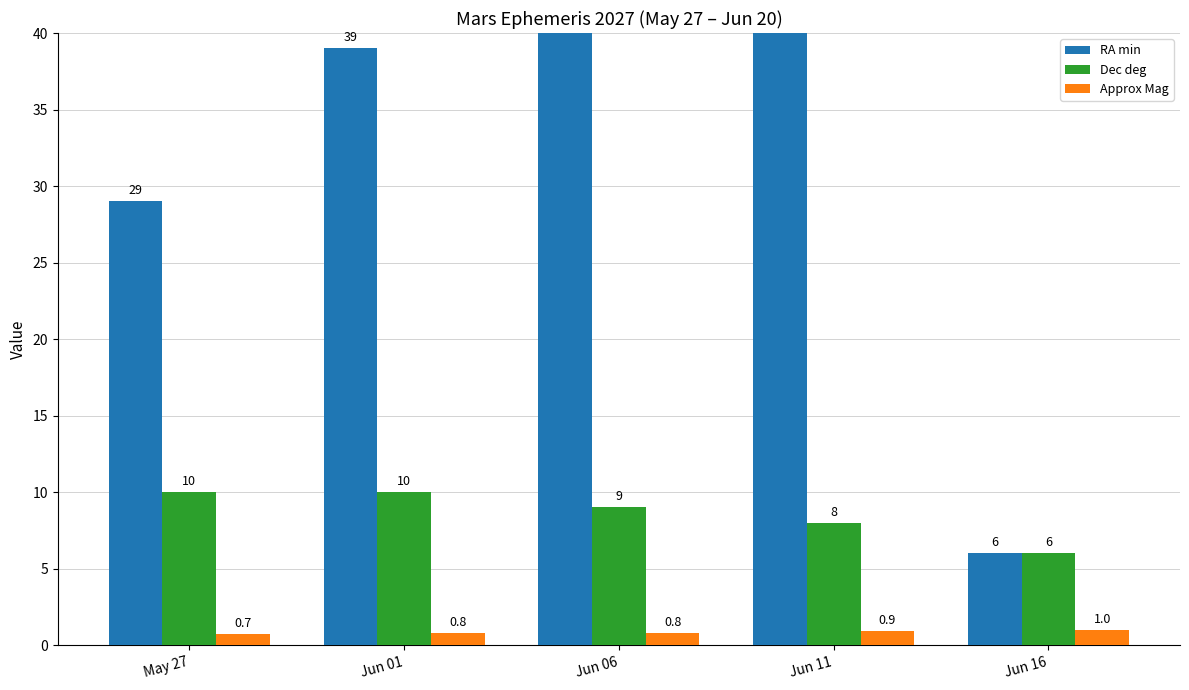

How many groups of bars are there?

5